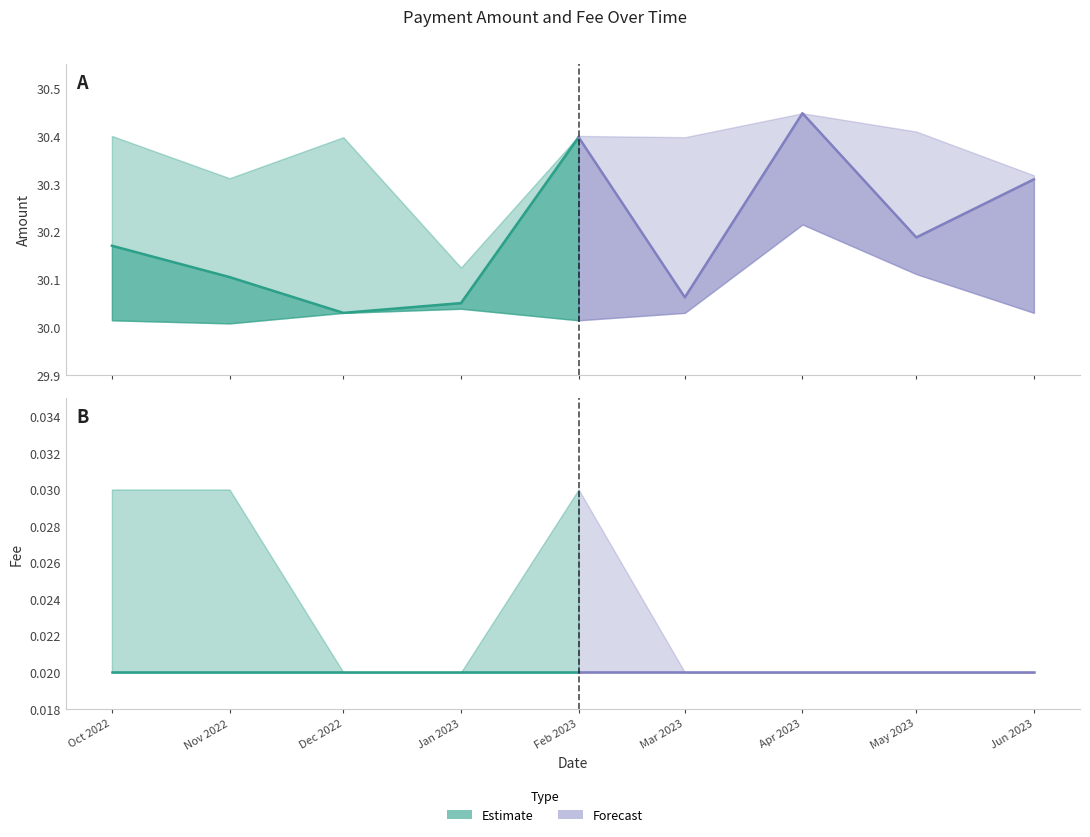

What is the total value across all series at 2022-12?

90.5